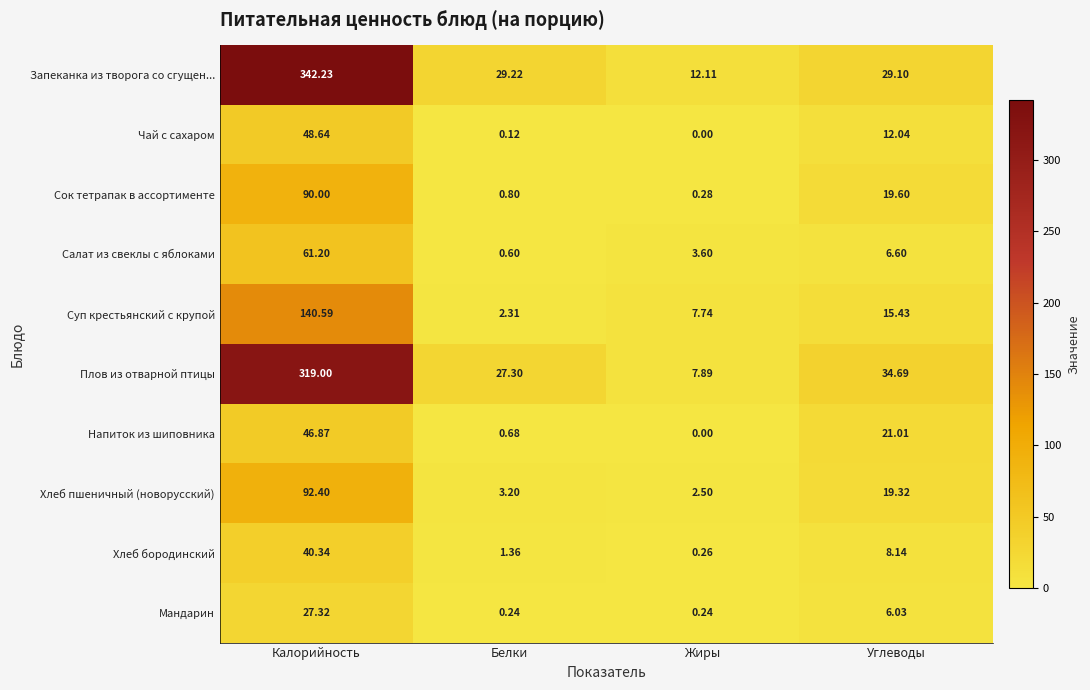

At which category does the chart reach its minimum across all series?

Жиры